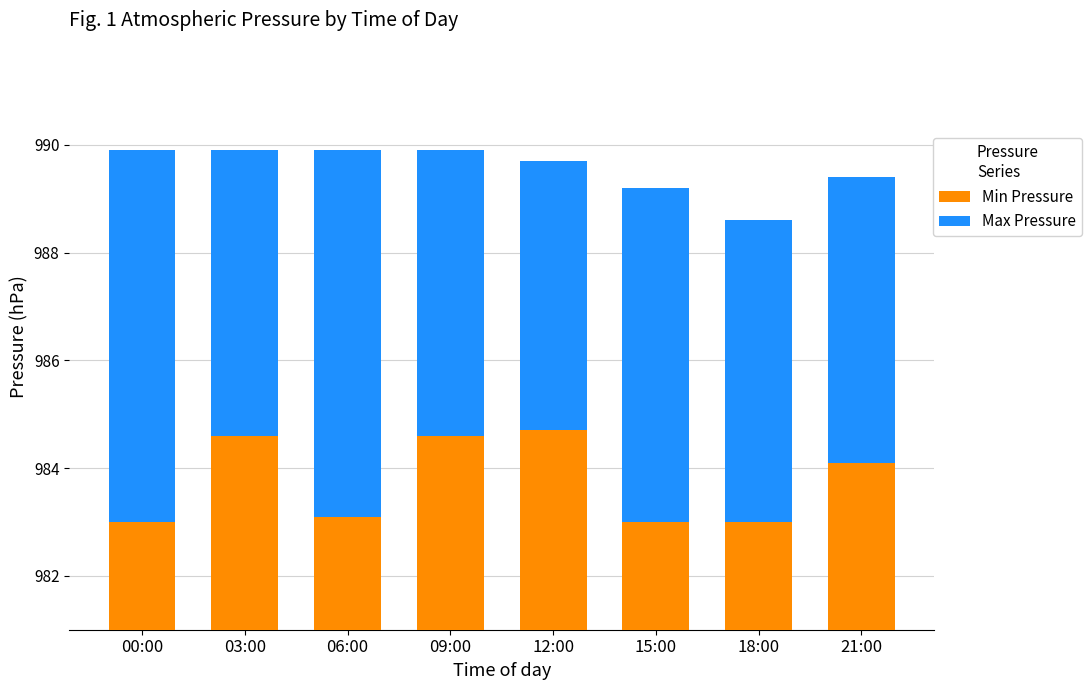

Rank the series at 12:00 from highest to lowest value.

Min Pressure, Max Pressure